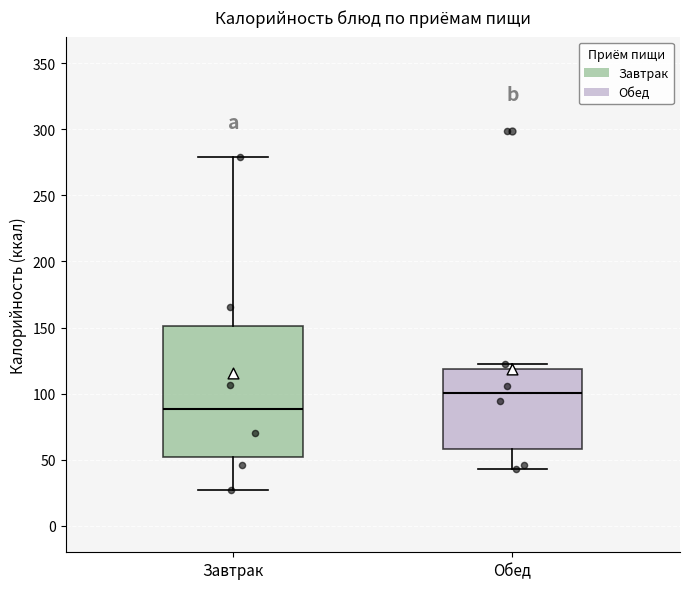

Reading left to right, read every box against the y-axis: the position of its median line, the range the box covers, and the ends of its whiskers. The values are not printed on the chart, so give them approximately, as read against the axis.

Завтрак: median 90, box 50 to 150, whiskers 25 to 280
Обед: median 100, box 60 to 120, whiskers 45 to 125